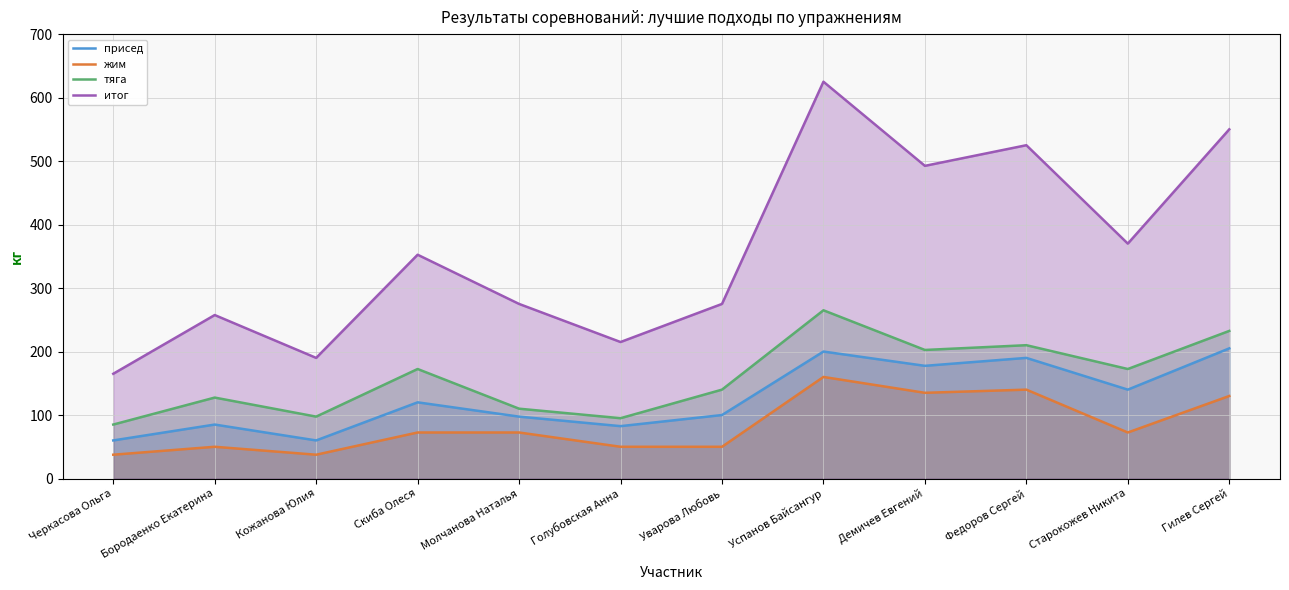

Is the value of тяга at Скиба Олеся greater than the value of итог at Кожанова Юлия?

No